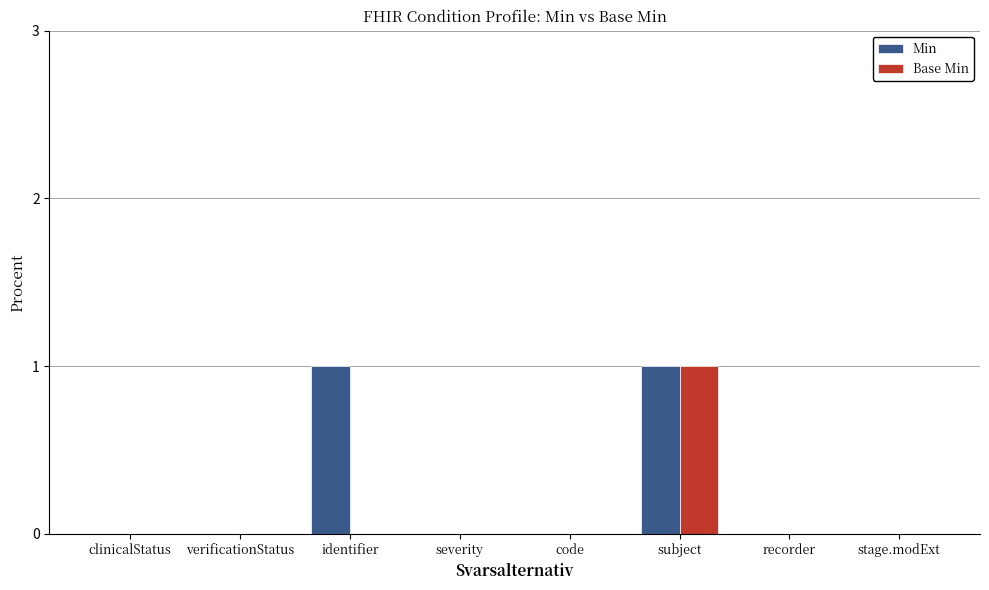

Between identifier and severity, which series saw the biggest shift?

Min